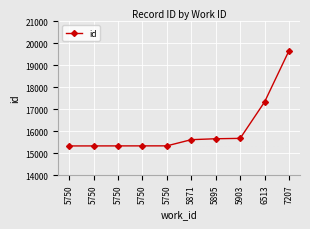

Reading left to right, list all the values displayed in this chart.

15326	15327	15328	15329	15330	15611	15653	15670	17327	19659